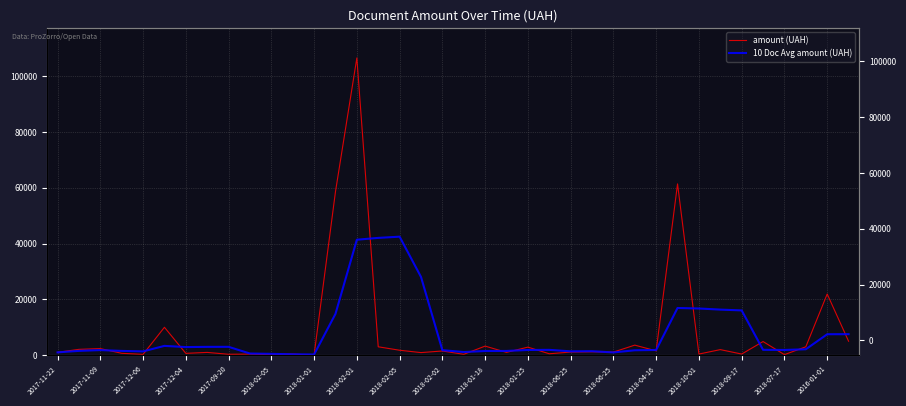

How many intersections are there between amount (UAH) and 10 Doc Avg amount (UAH)?

19